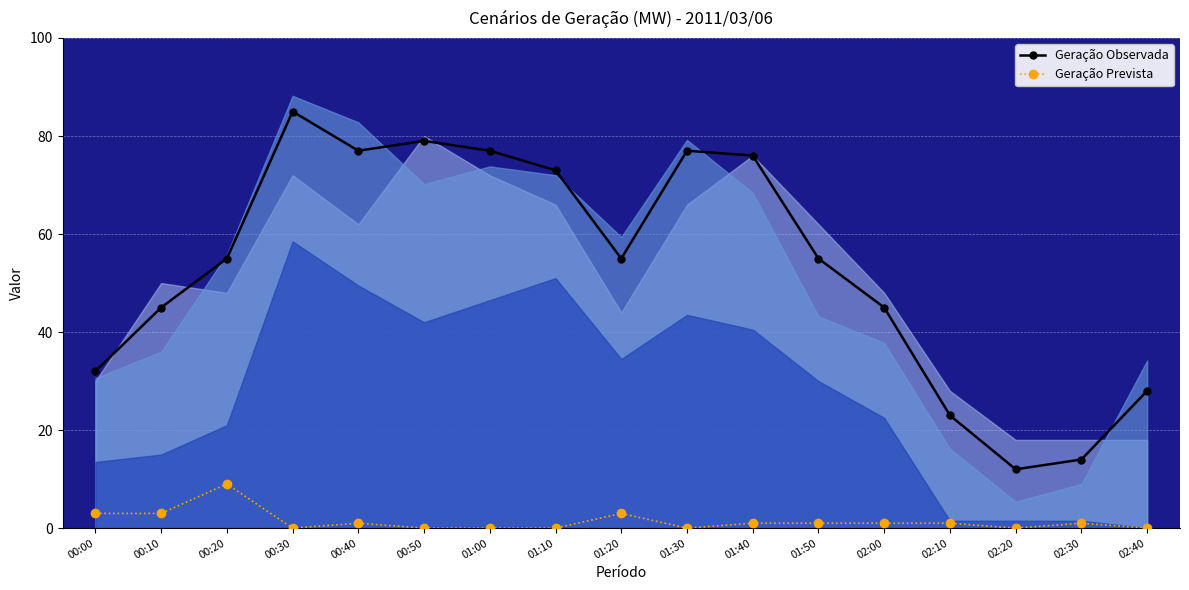

Where is the first local maximum for Geração Prevista?

00:20